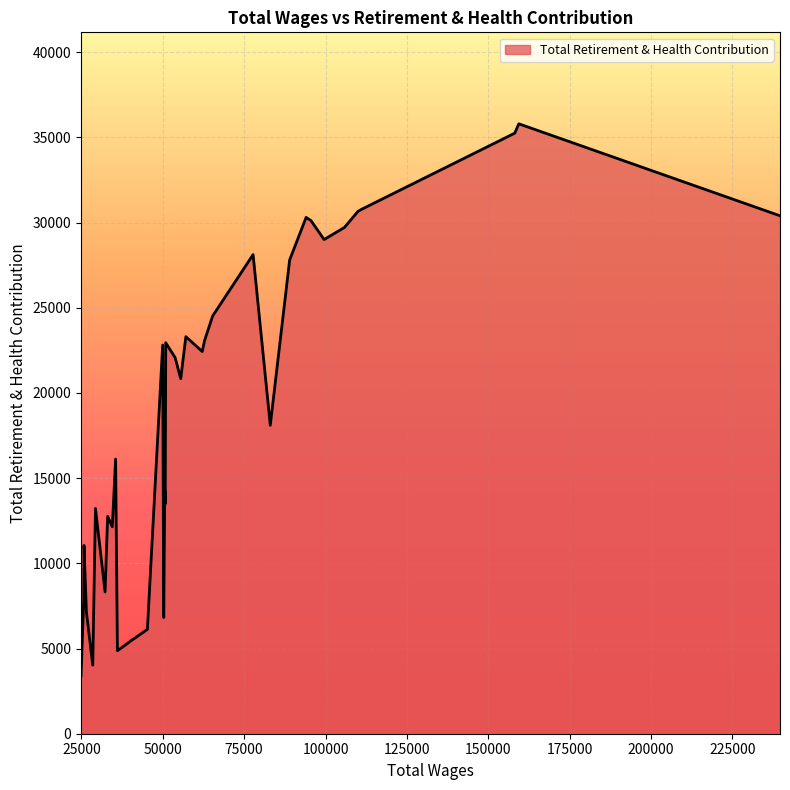

What is the smallest value displayed?

3400